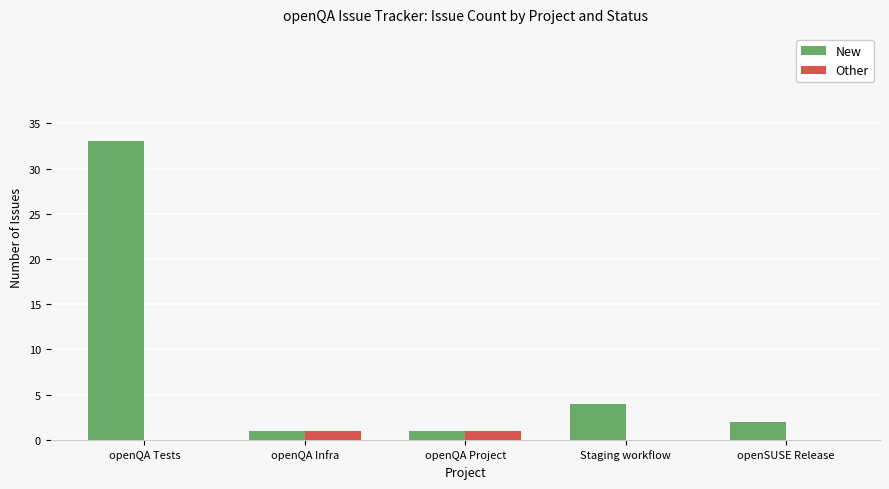

The value of New at openQA Tests is 33. True or false?

True